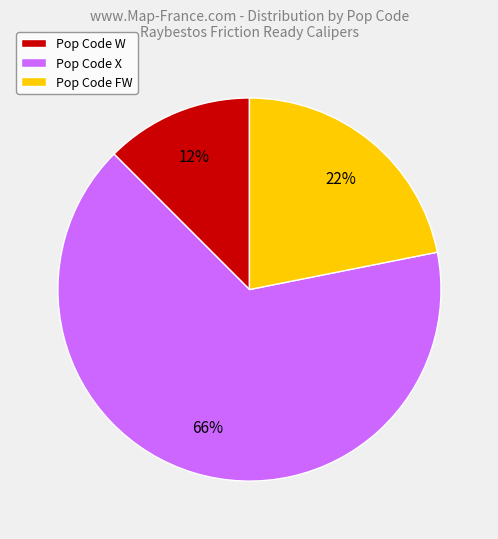

Between Pop Code X and Pop Code W, which is larger?

Pop Code X